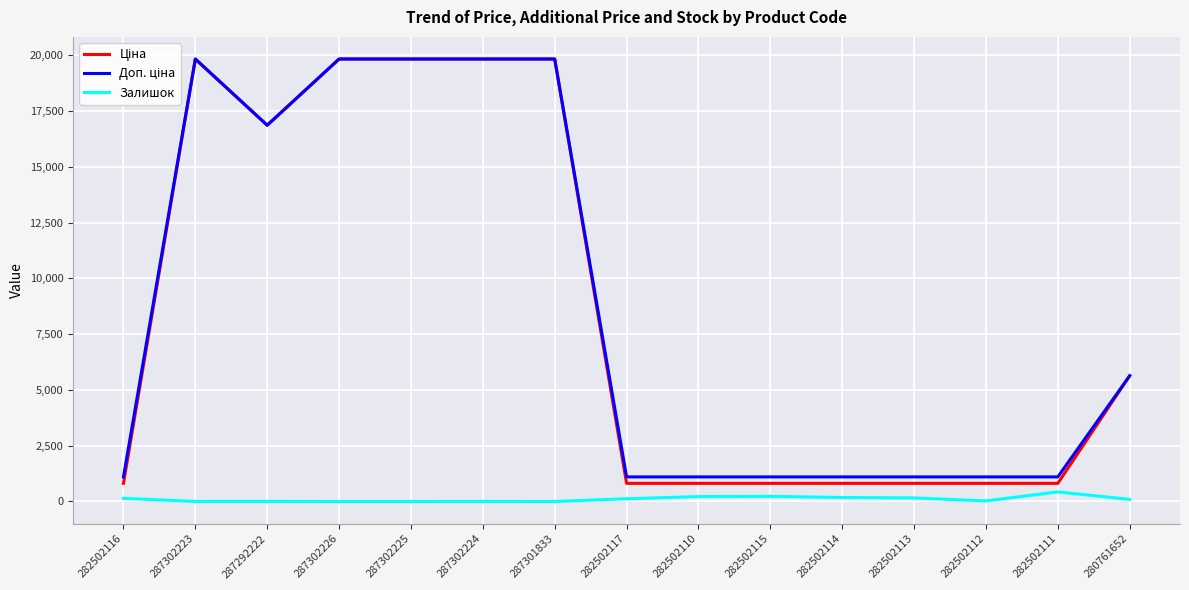

The Залишок series shows 0.0 at 287302226. True or false?

True